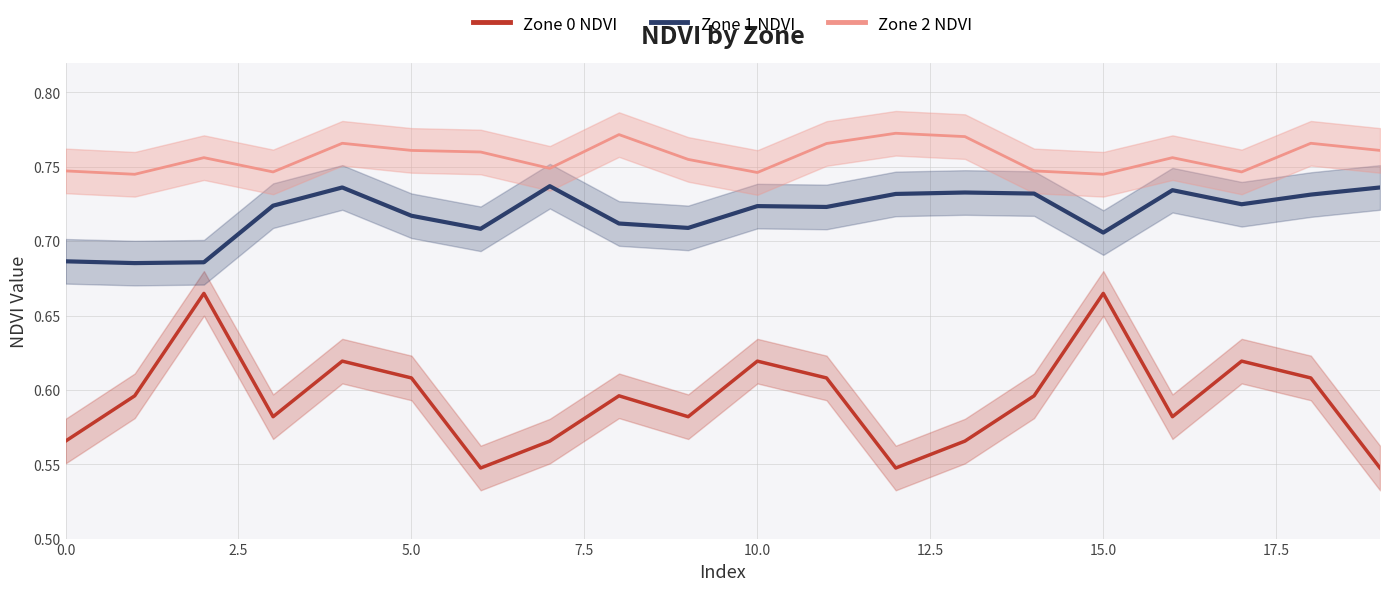

Which has a higher value, 15 or 17?

15